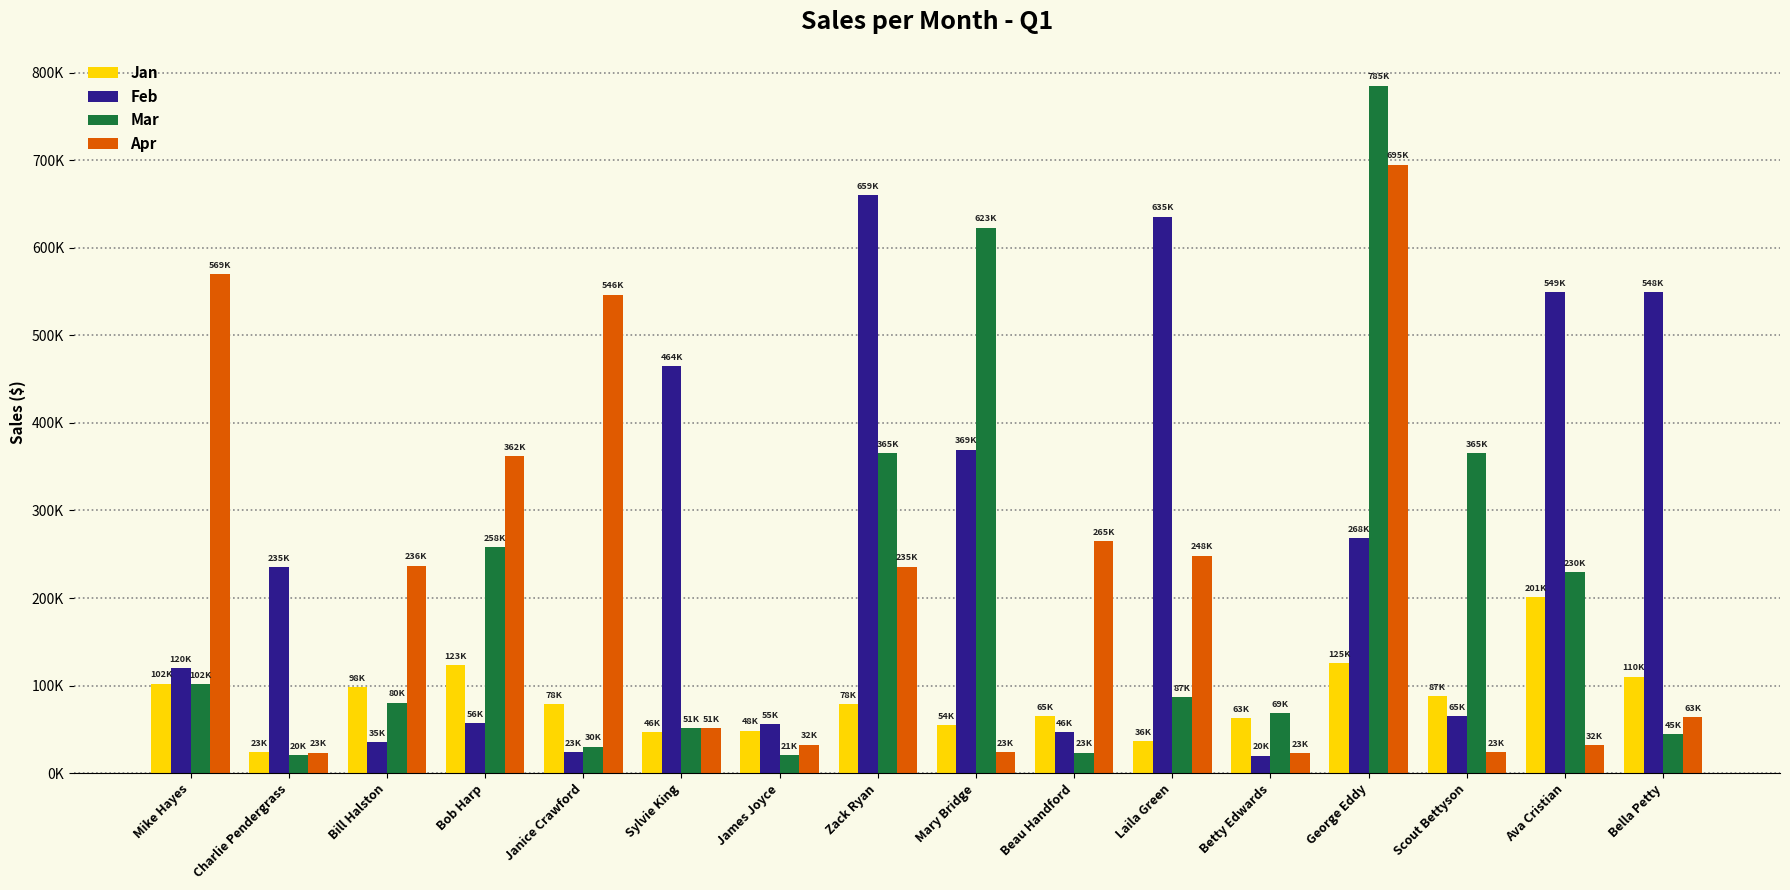

Rank the categories by Mar value from lowest to highest.

Charlie Pendergrass, James Joyce, Beau Handford, Janice Crawford, Bella Petty, Sylvie King, Betty Edwards, Bill Halston, Laila Green, Mike Hayes, Ava Cristian, Bob Harp, Scout Bettyson, Zack Ryan, Mary Bridge, George Eddy